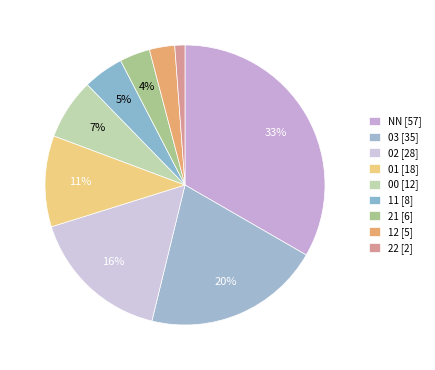

What percentage is the 01 [18] slice, to the nearest percent?

11%